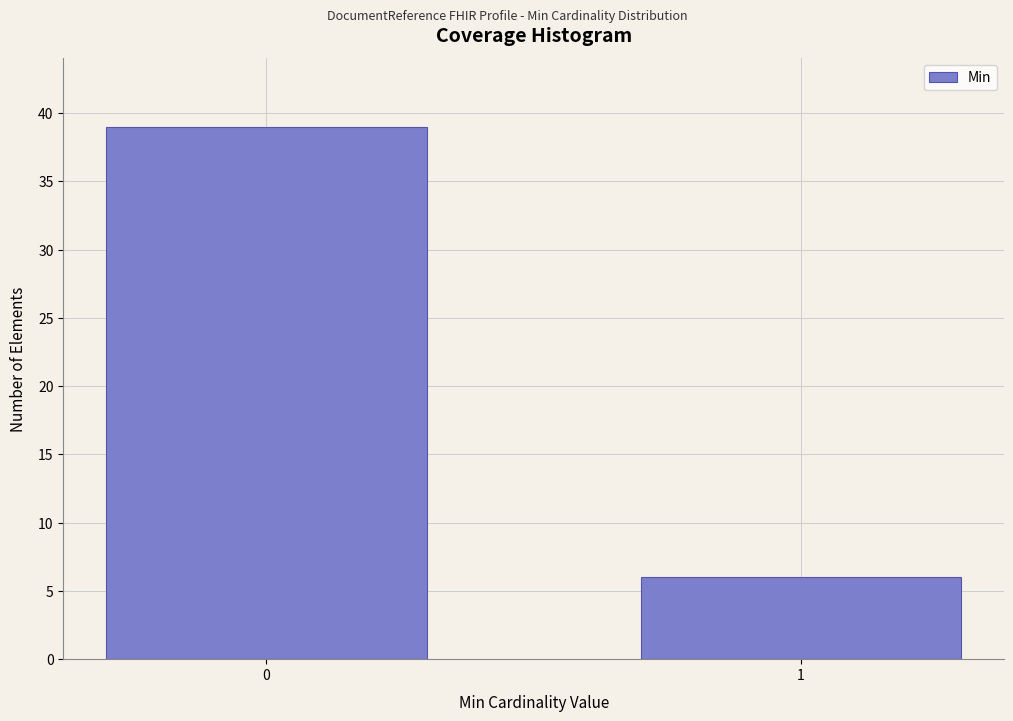

Reading right to left, list all the values displayed in this chart.

6	39